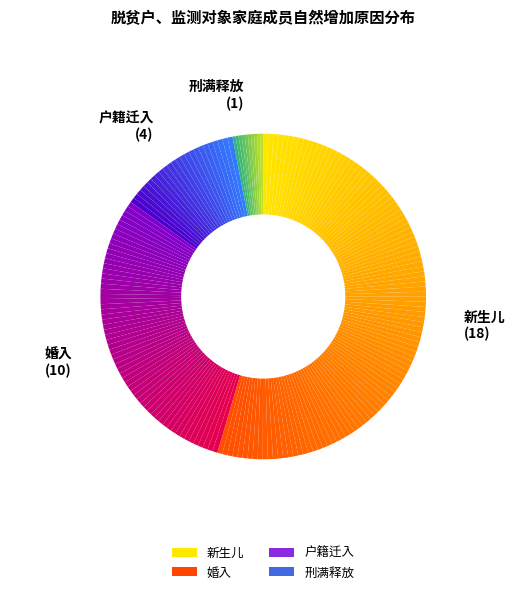

Count the number of slices in the pie.

203